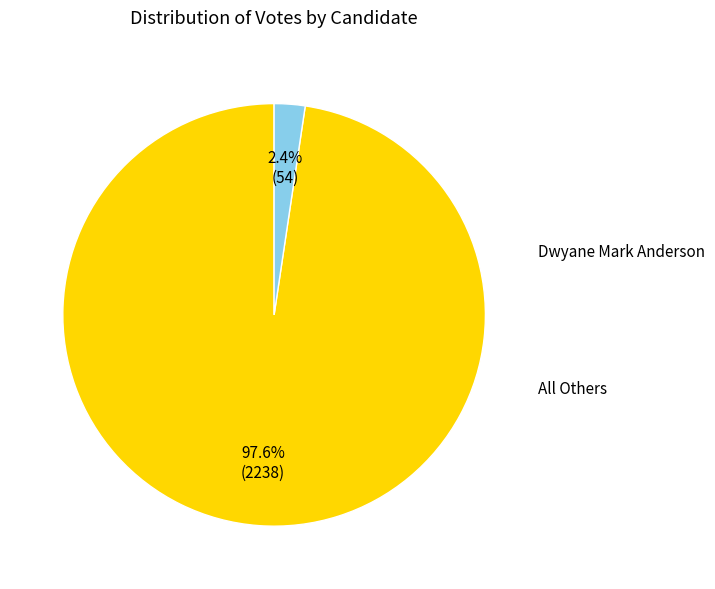

Is there a majority slice in this chart?

Yes